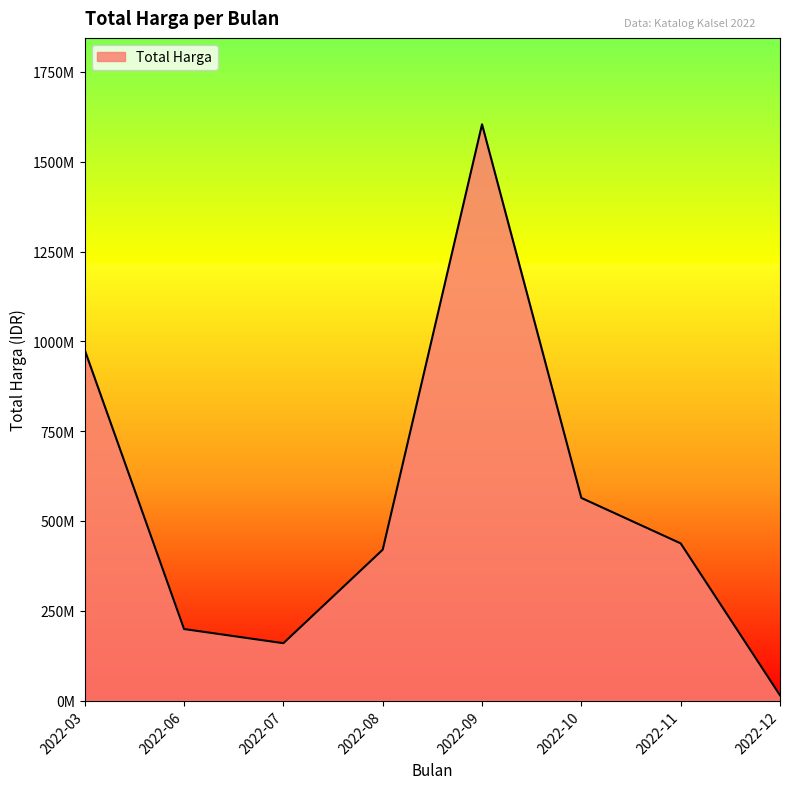

Where is the first local minimum?

2022-07